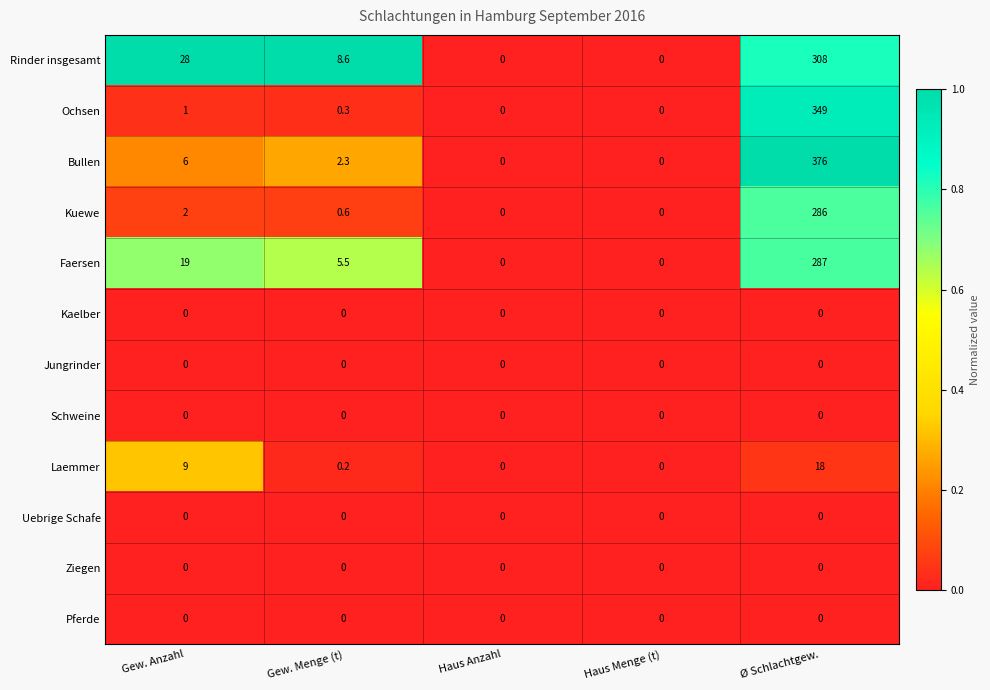

Which series changed the most between Gew. Anzahl and Haus Menge (t)?

Rinder insgesamt